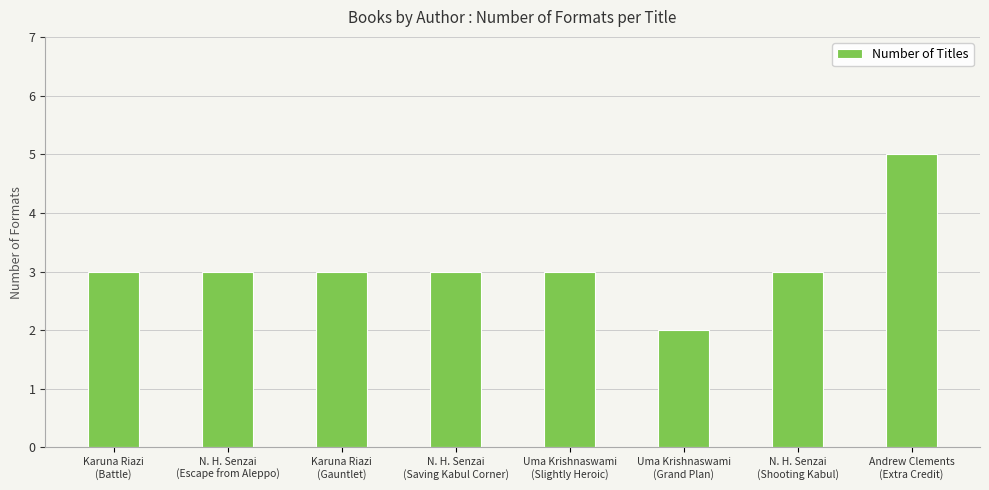

At which category does the chart reach its minimum across all series?

Uma Krishnaswami
(Grand Plan)